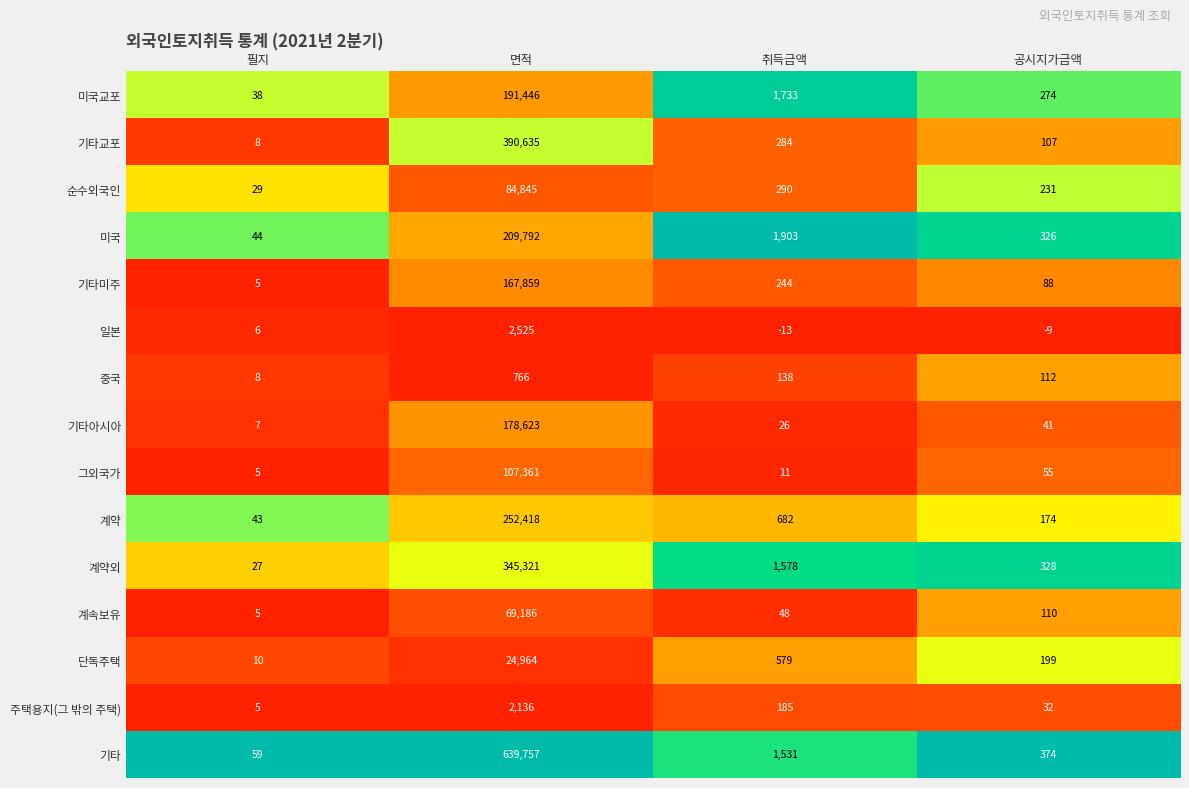

Which label corresponds to the largest value in the chart?

면적